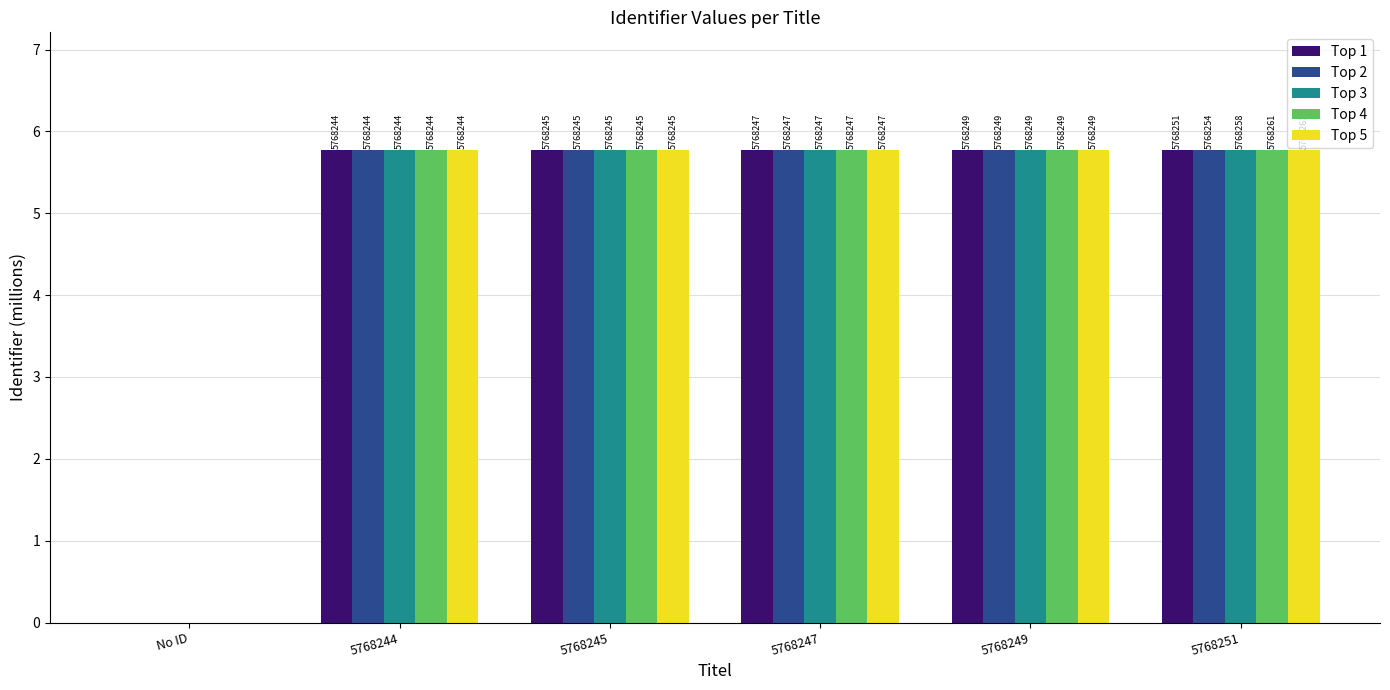

At which label does Top 4 reach its peak?

5768251